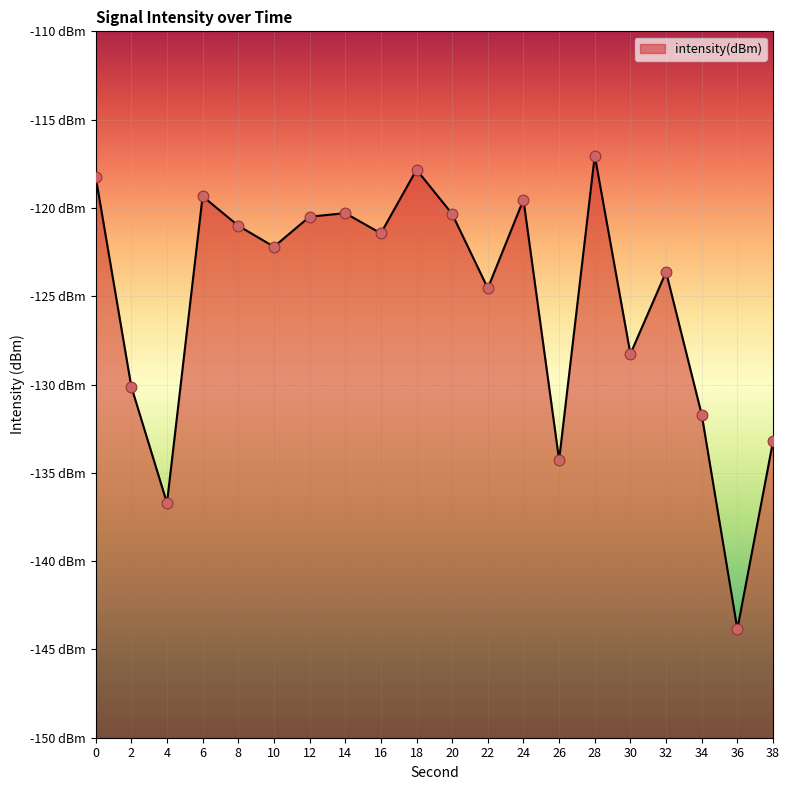

What is the change in value from 14 to 28?

+3.3